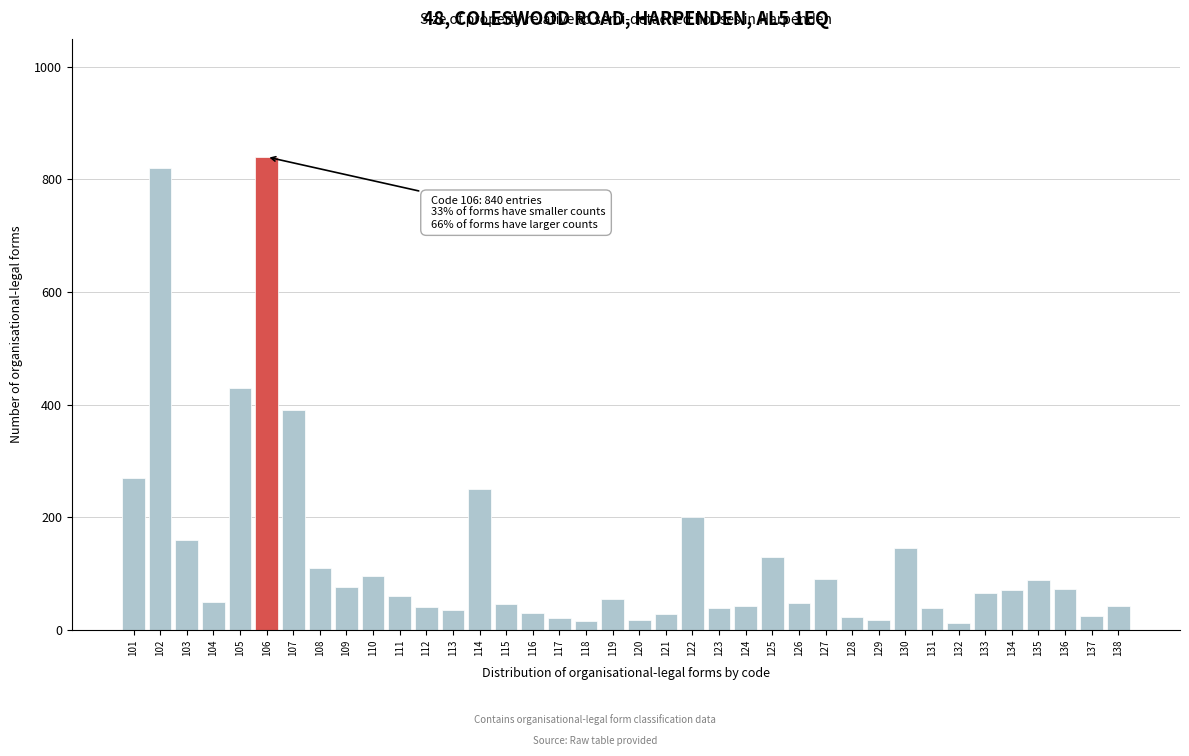

What is the greatest value displayed?

840